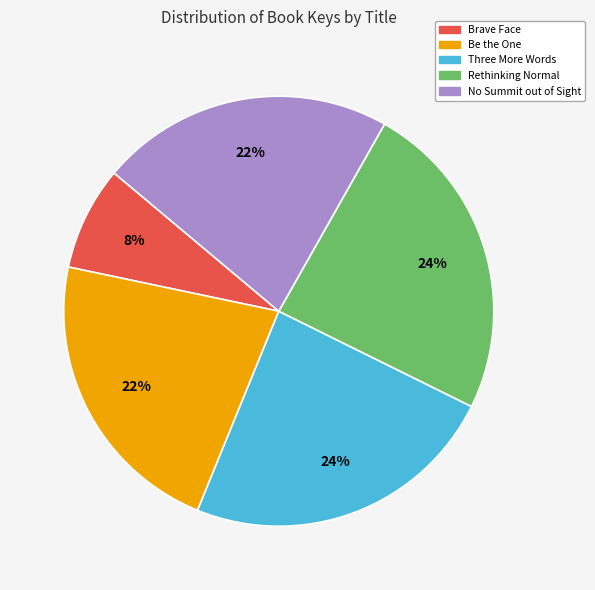

Which category has the smallest portion of the pie?

Brave Face